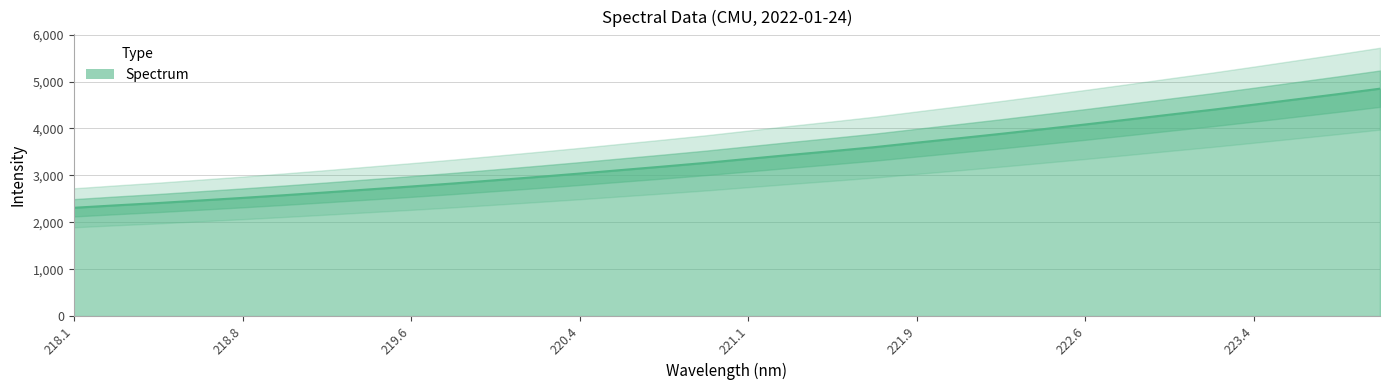

Is it true that the value at 223.7895 is 4731.7?

True